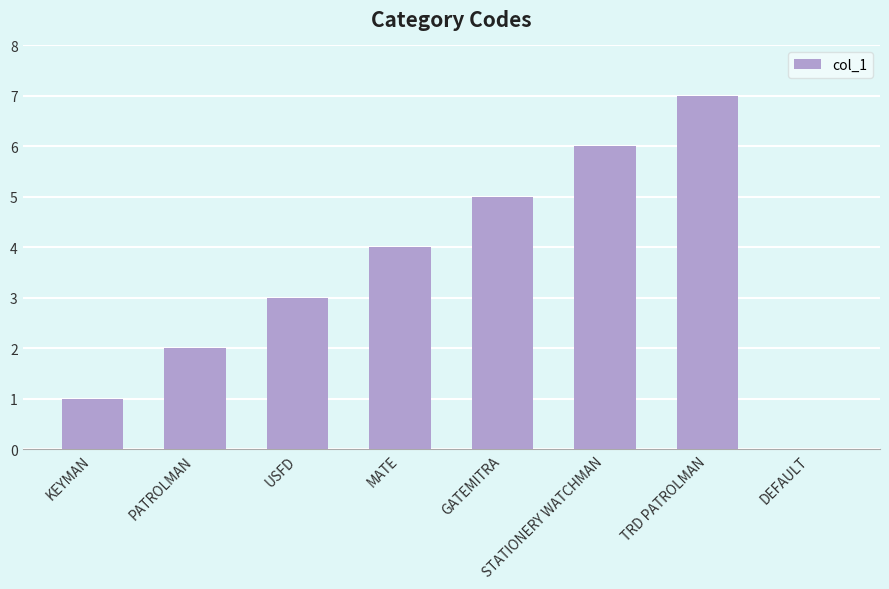

Reading left to right, transcribe all the data shown in this chart.

1	2	3	4	5	6	7	0